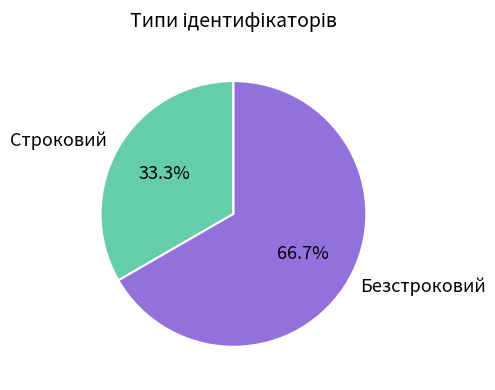

True or false: Безстроковий accounts for 80% of the total.

False